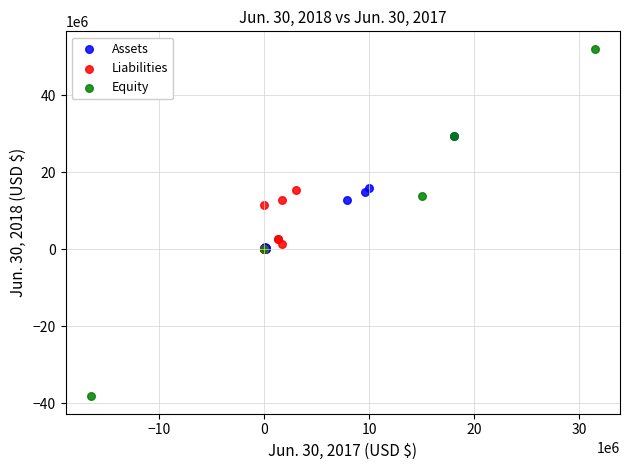

Which series contains the highest Y value?

Equity